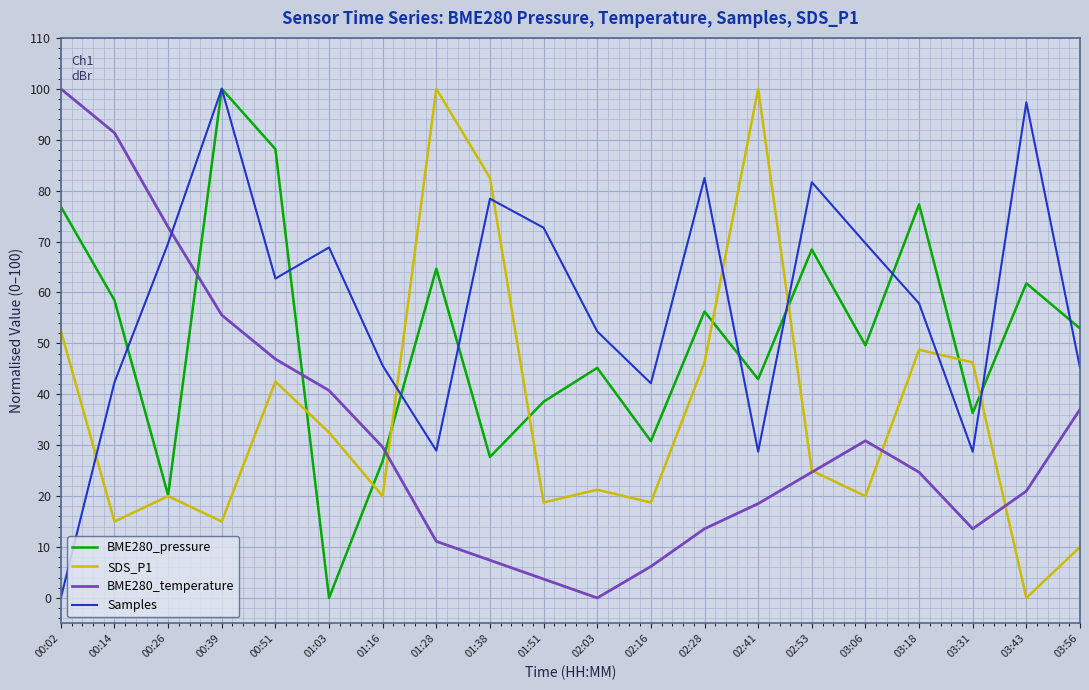

Which category has the lowest value in the Samples series?

00:02